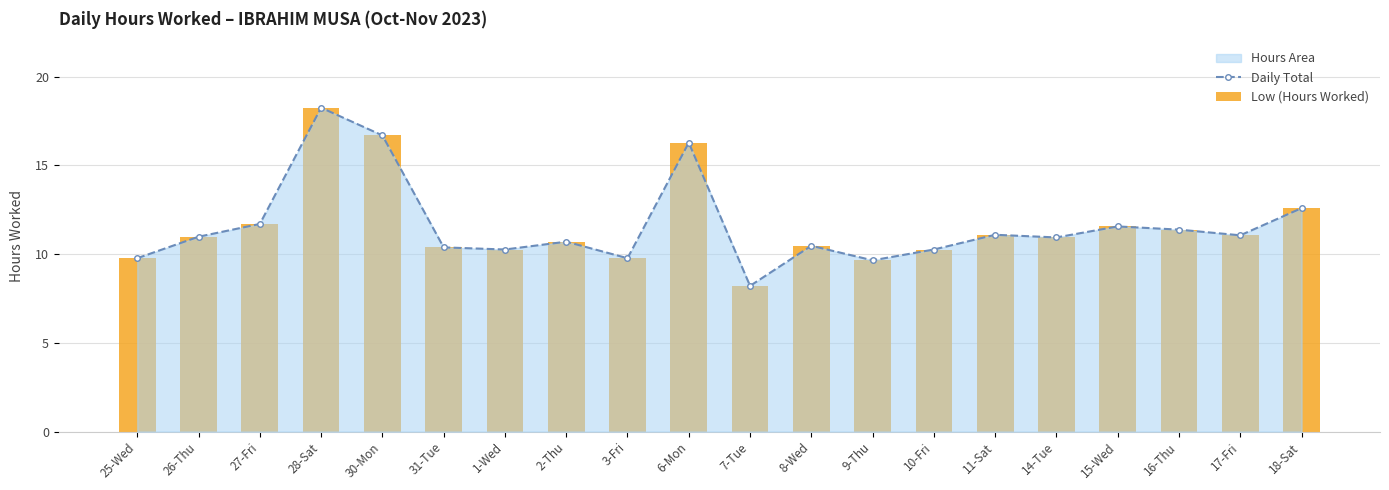

What is the minimum value shown in the chart?

8.2